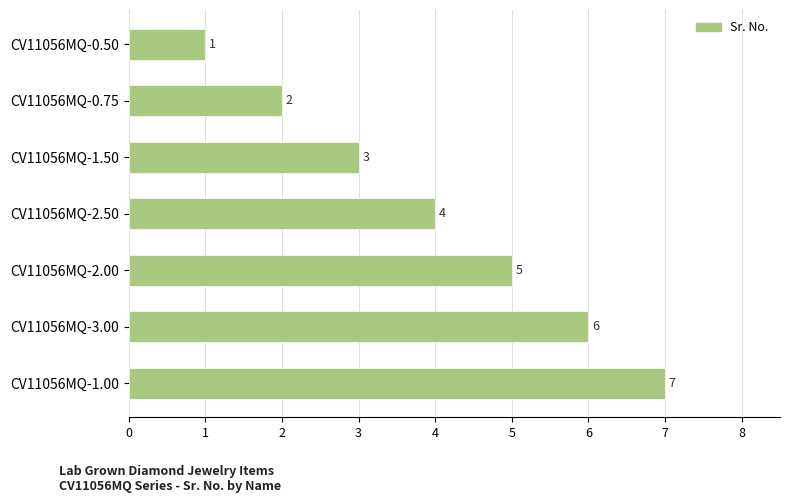

What is the sum of all values?

28